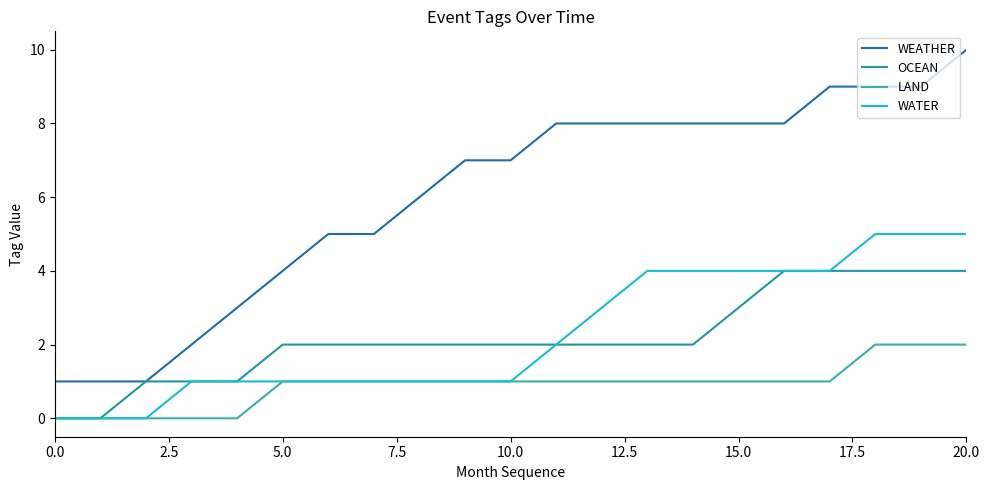

True or false: OCEAN and WATER intersect in this chart.

False